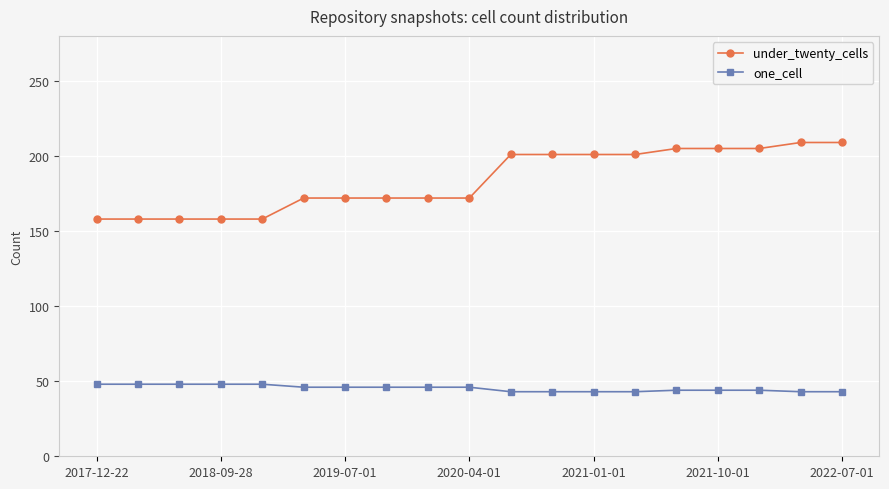

True or false: one_cell and under_twenty_cells cross at least once.

False